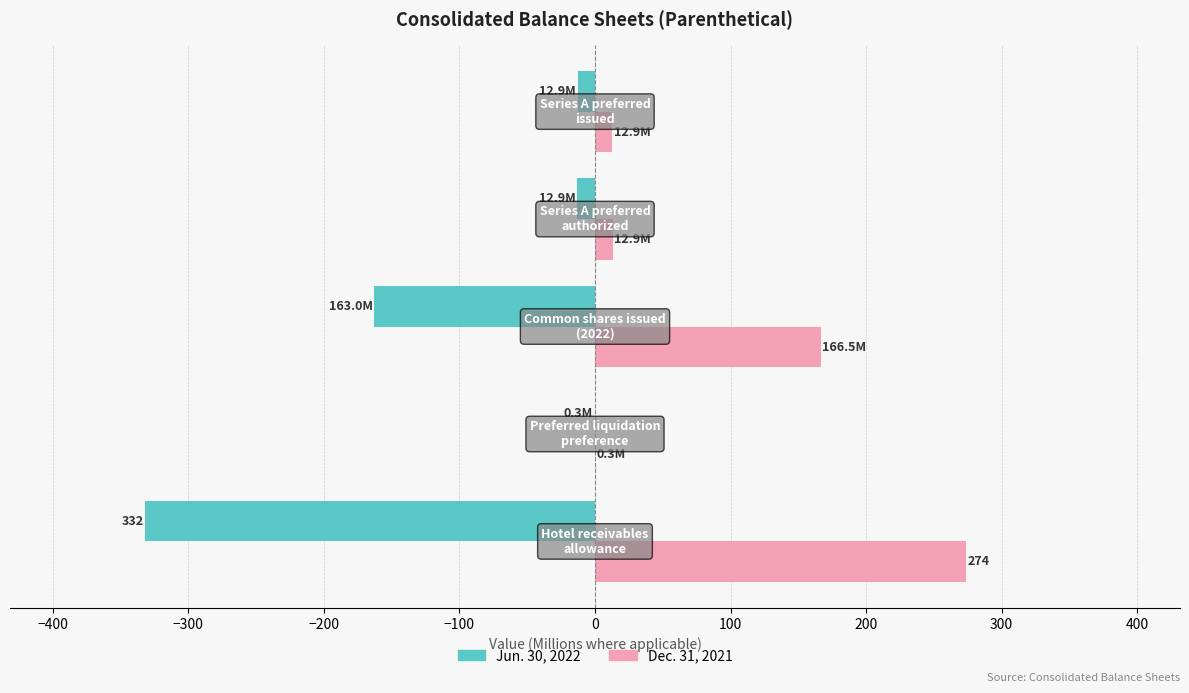

What is the sum of all Dec. 31, 2021 values?

466.7